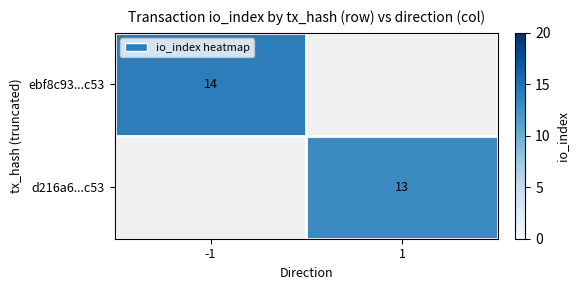

What is the maximum value shown in the chart?

14.0